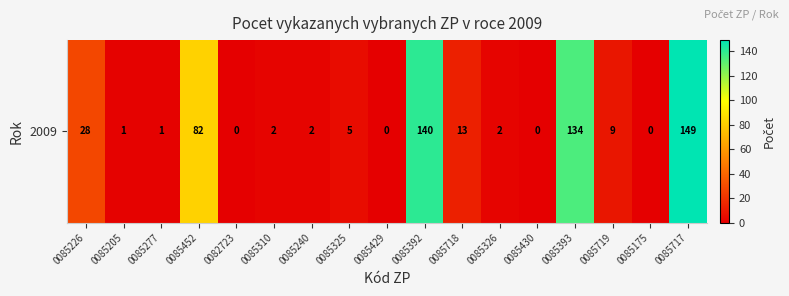

Rank the categories by value from lowest to highest.

0082723, 0085429, 0085430, 0085175, 0085205, 0085277, 0085310, 0085240, 0085326, 0085325, 0085719, 0085718, 0085226, 0085452, 0085393, 0085392, 0085717